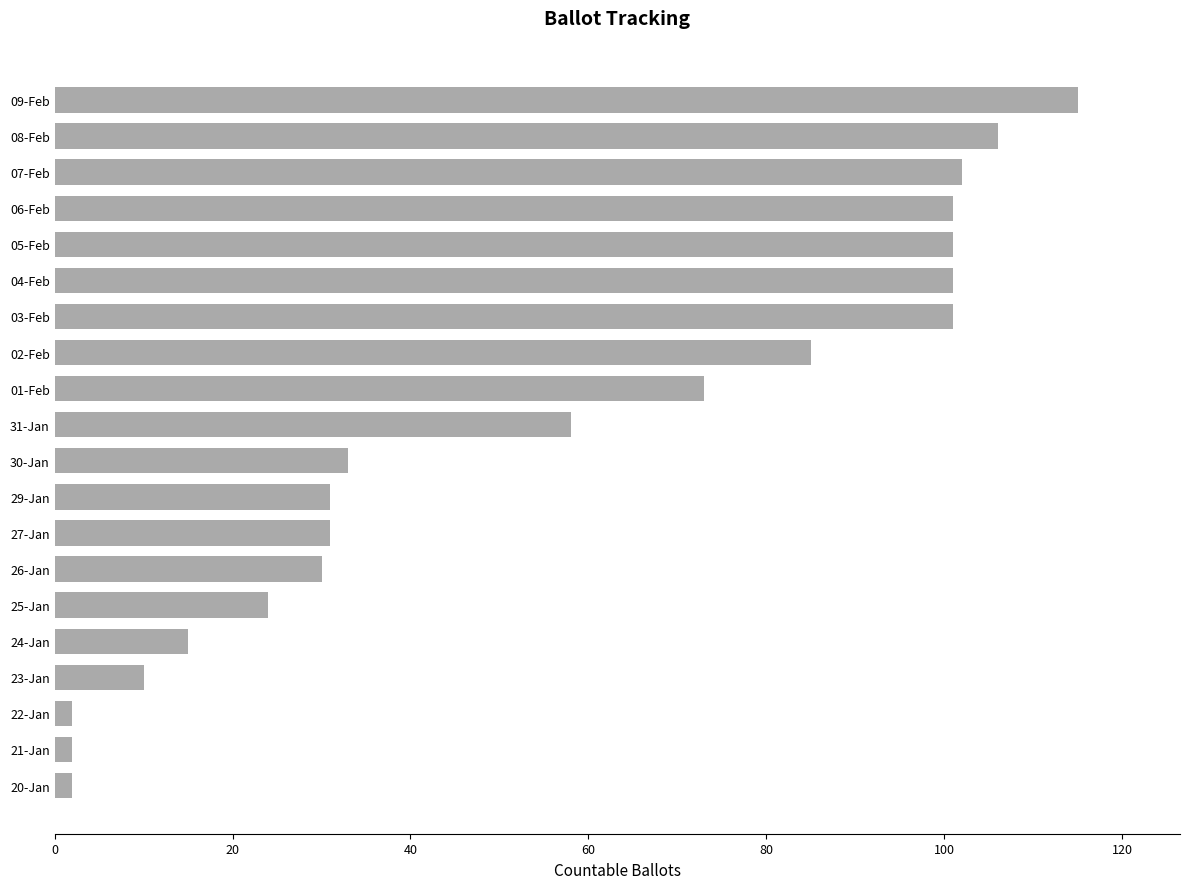

Reading bottom to top, what are all the values shown in this chart?

2	2	2	10	15	24	30	31	31	33	58	73	85	101	101	101	101	102	106	115